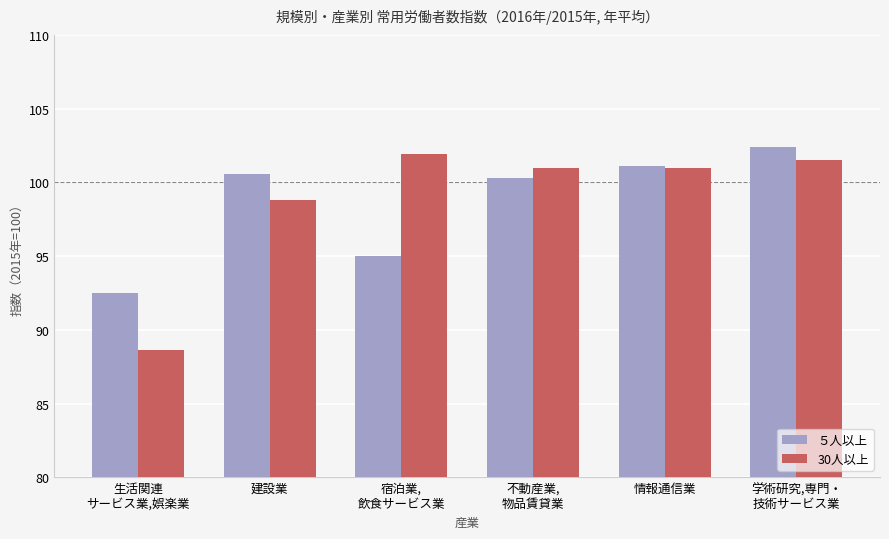

What are all the series names shown in the legend?

５人以上, 30人以上